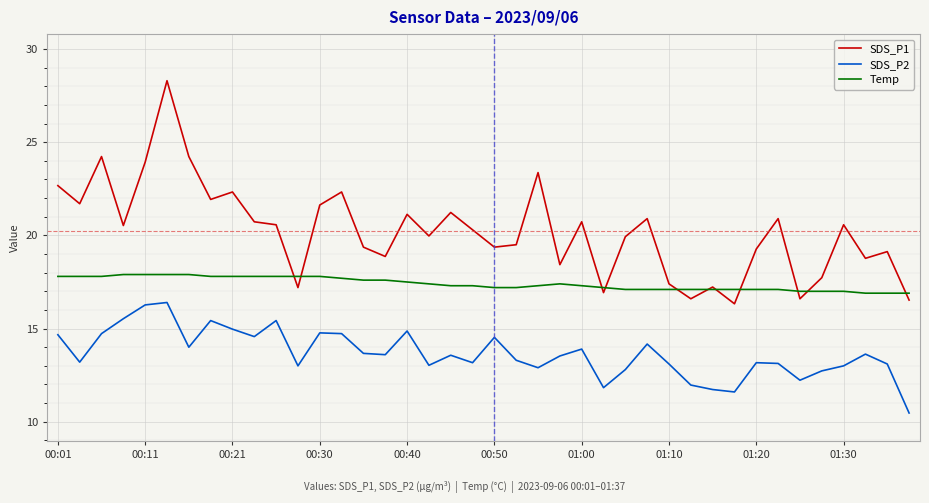

Which series has the widest spread of values?

SDS_P1